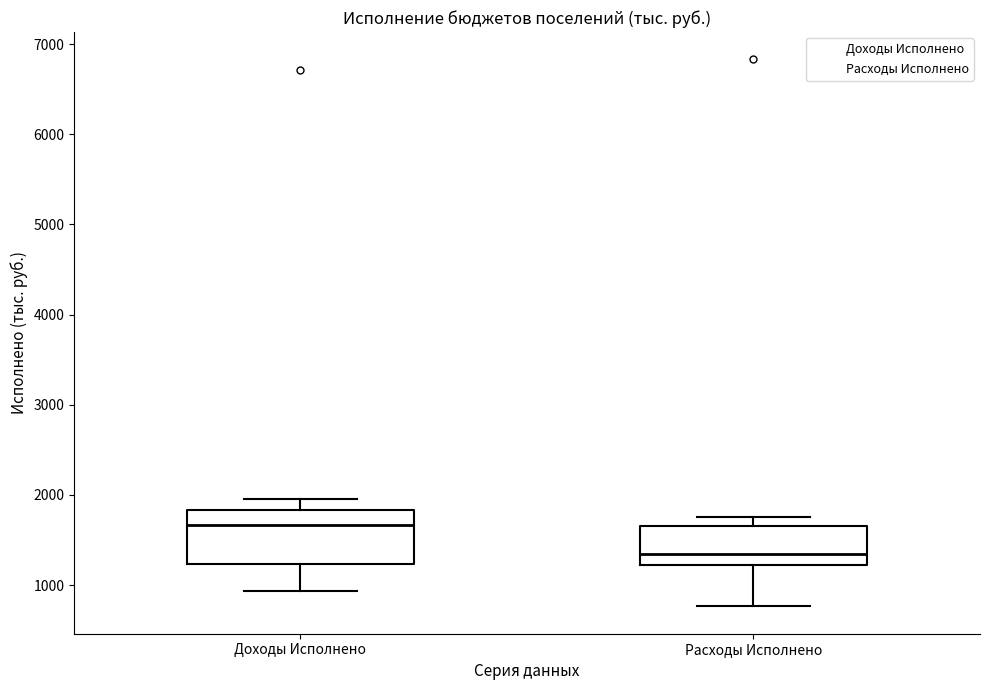

Which box has the lowest median line?

Расходы Исполнено